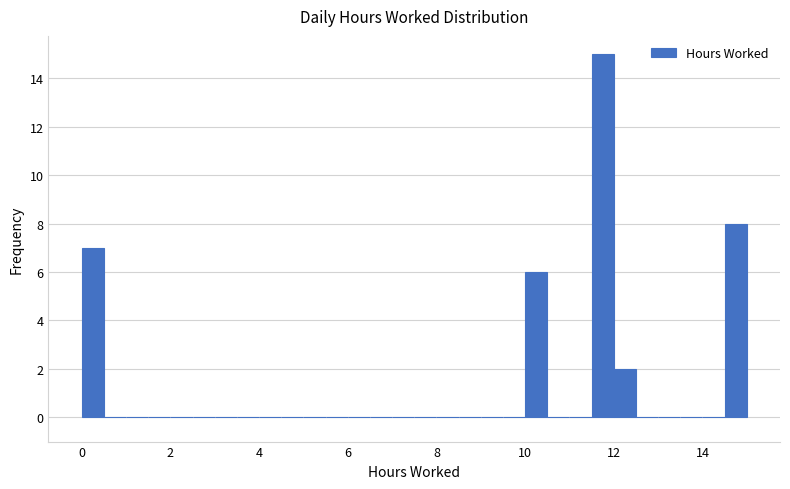

Read against the x-axis, roughly where is the centre of the tallest bar?

11.8